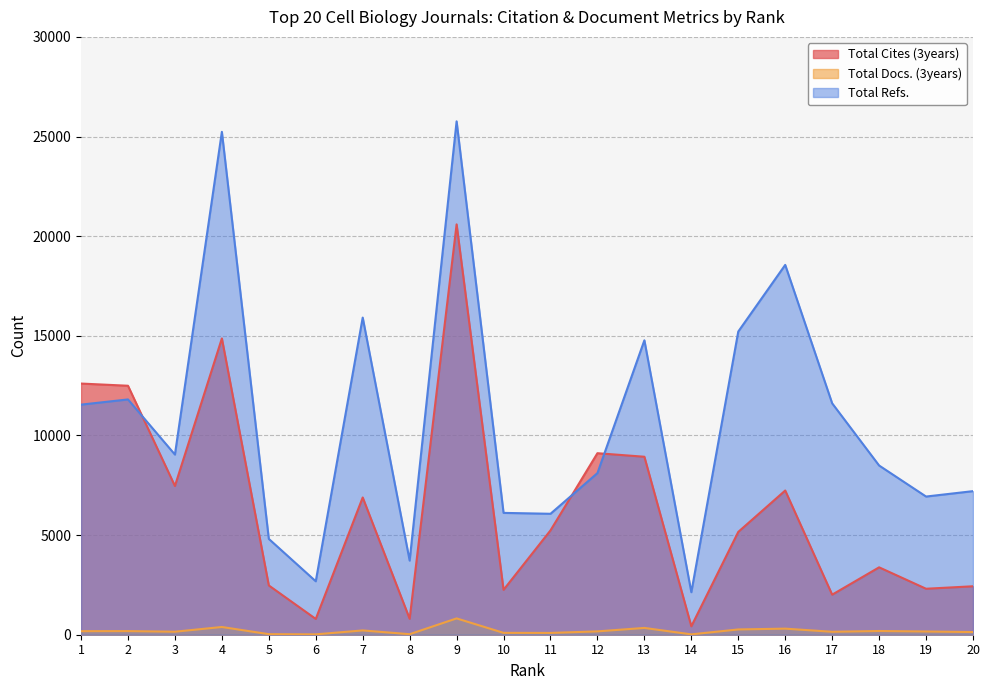

Which series has the largest total across all categories?

Total Refs.